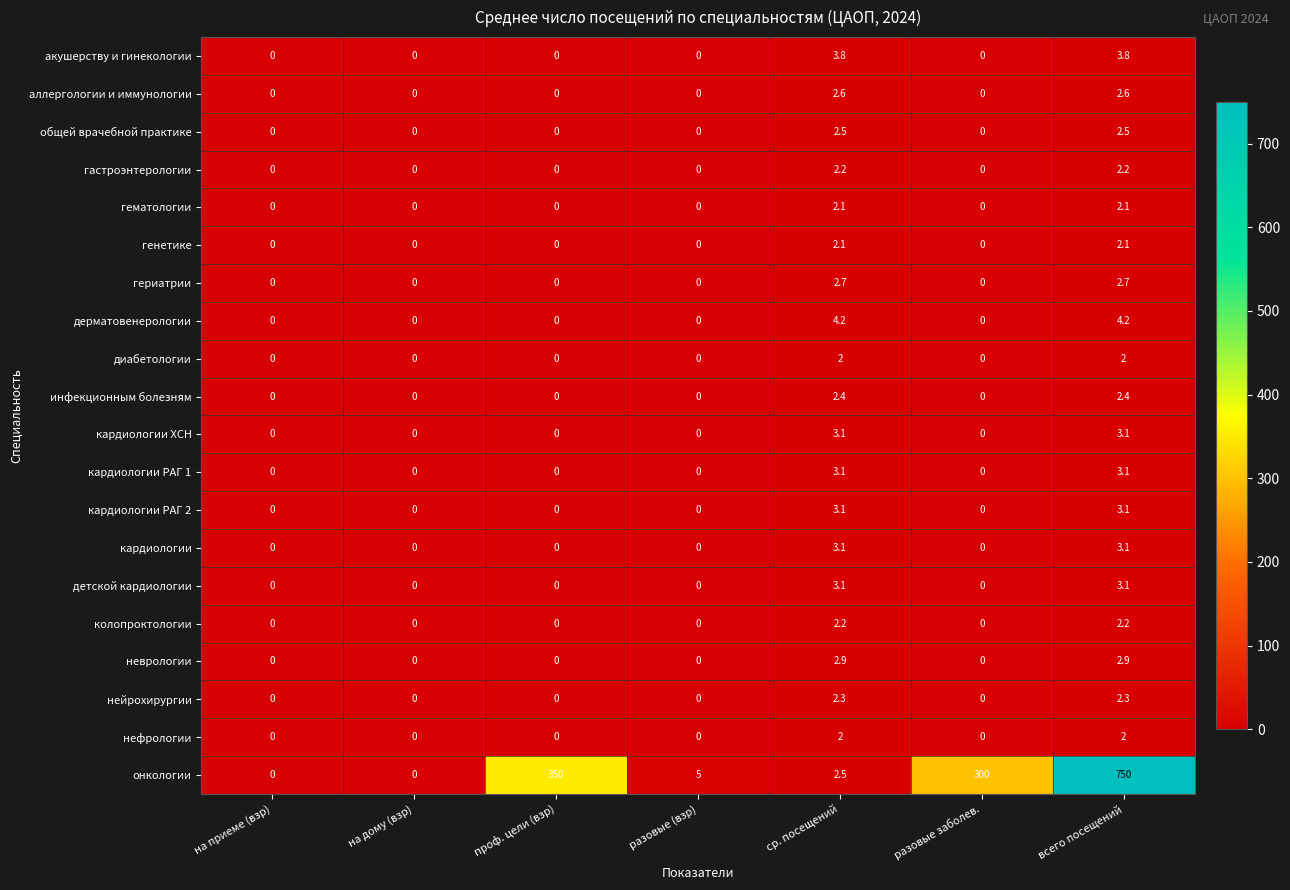

What is the sum of the кардиологии values at всего посещений and разовые (взр)?

3.1